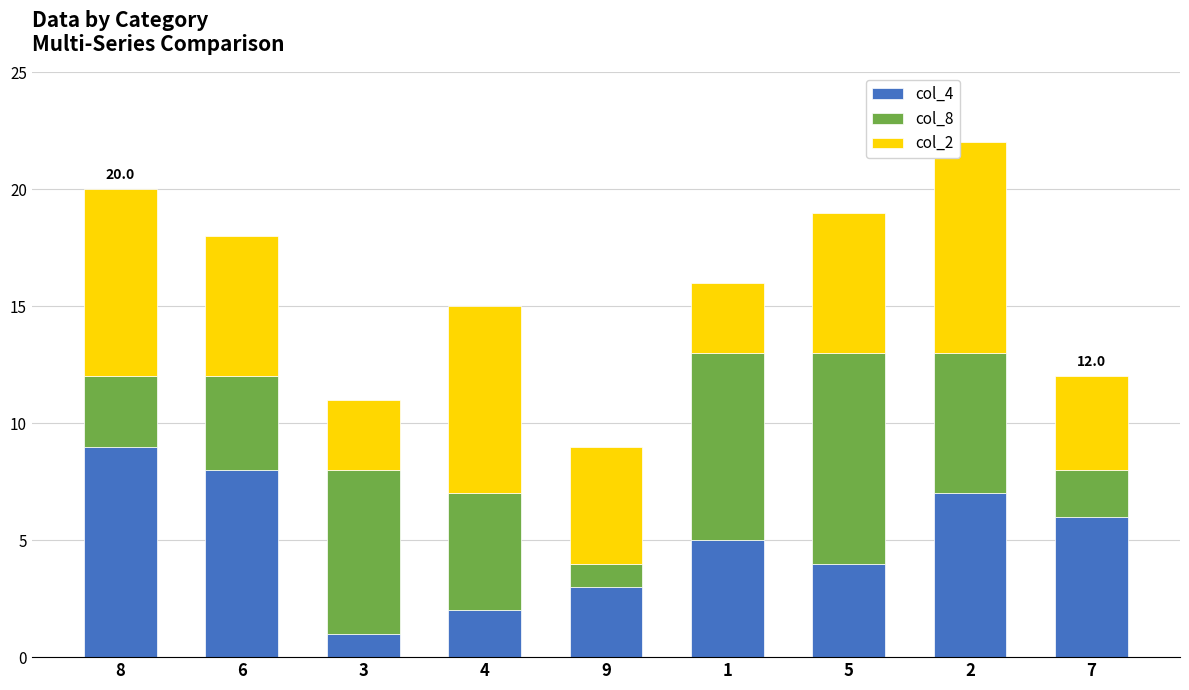

The col_4 series shows 16 at 8. True or false?

False